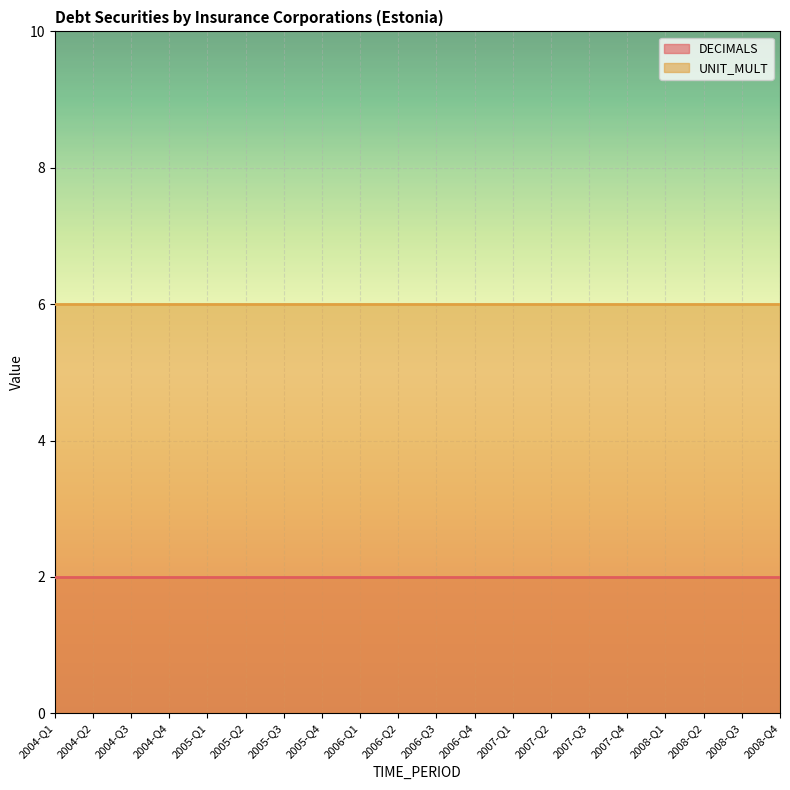

Between 2005-Q1 and 2007-Q3, which is larger?

2005-Q1